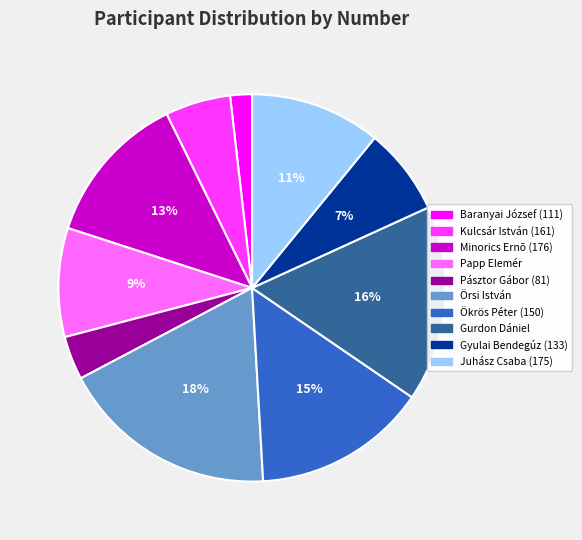

Between Minorics Ernõ (176) and Juhász Csaba (175), which is larger?

Minorics Ernõ (176)